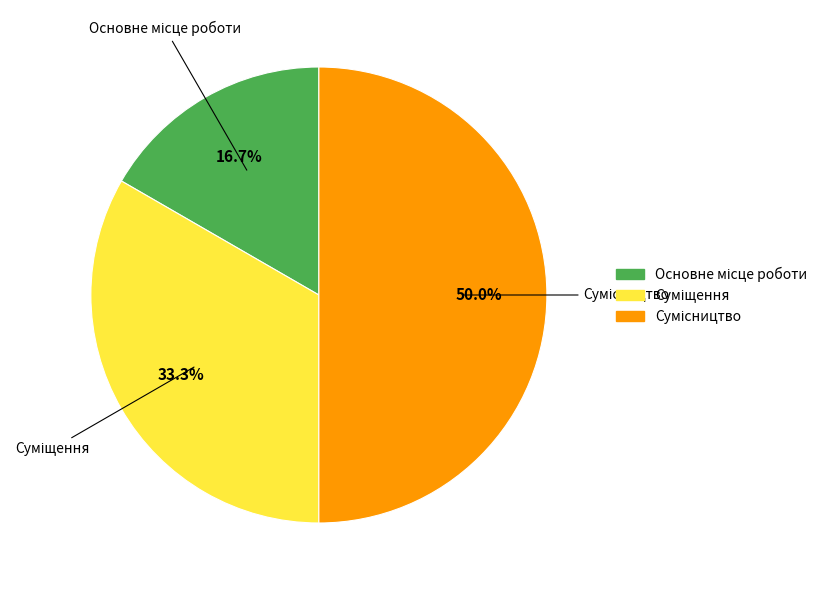

How many segments does this pie chart have?

3